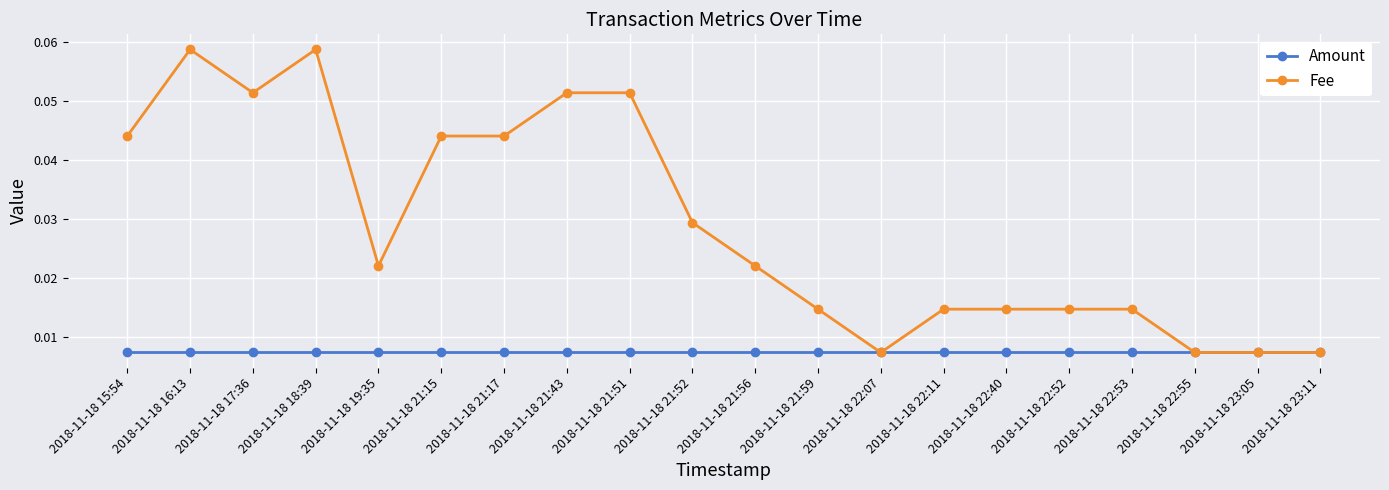

Is the value of Amount at 2018-11-18 15:54 greater than the value of Fee at 2018-11-18 19:35?

No